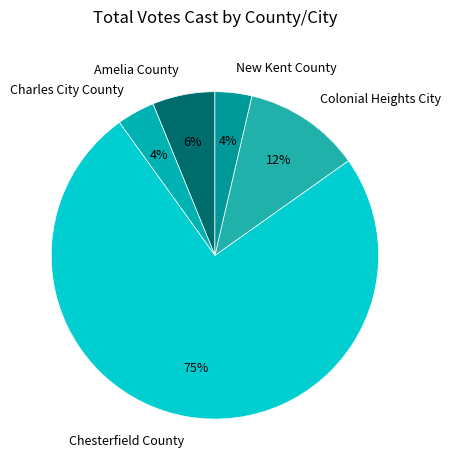

Is it true that New Kent County is 4% of the pie?

True